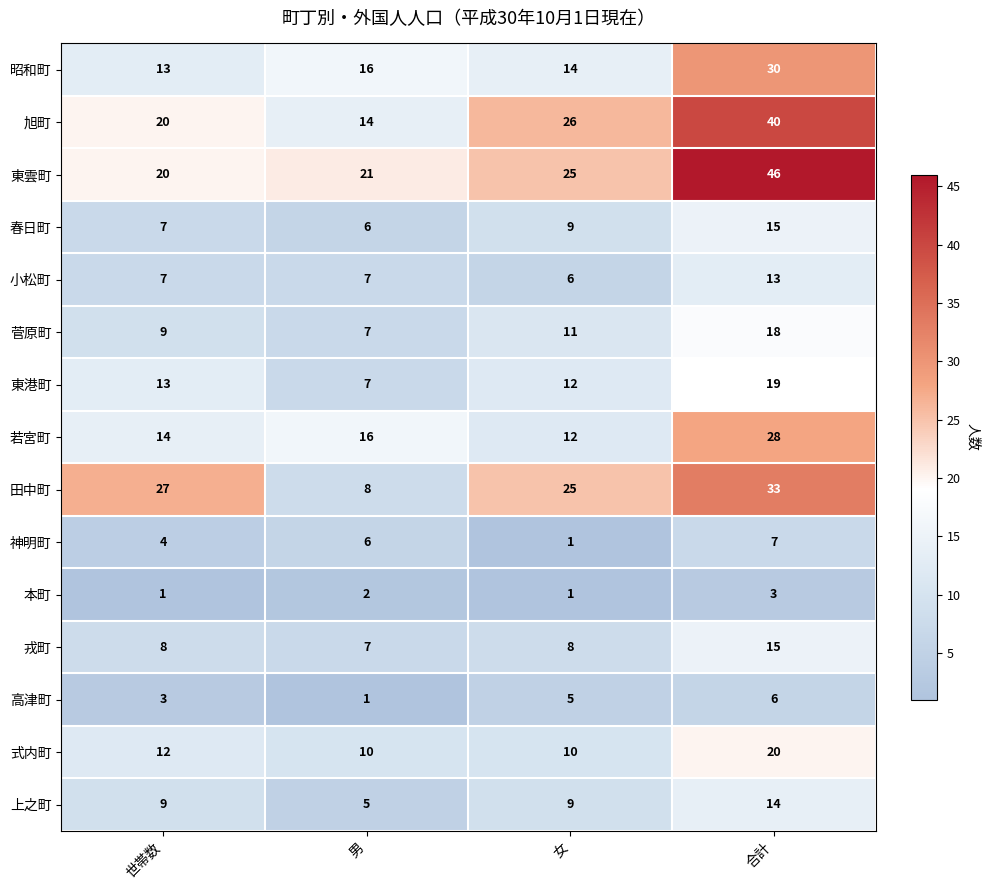

What is the maximum value for 戎町?

15